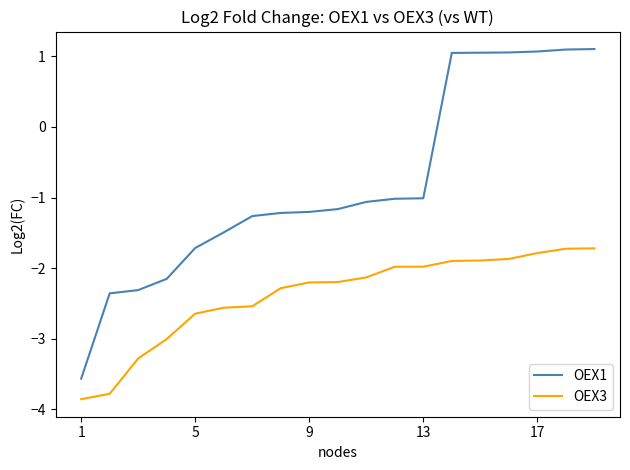

What is the lowest value of the OEX1 series?

-3.6